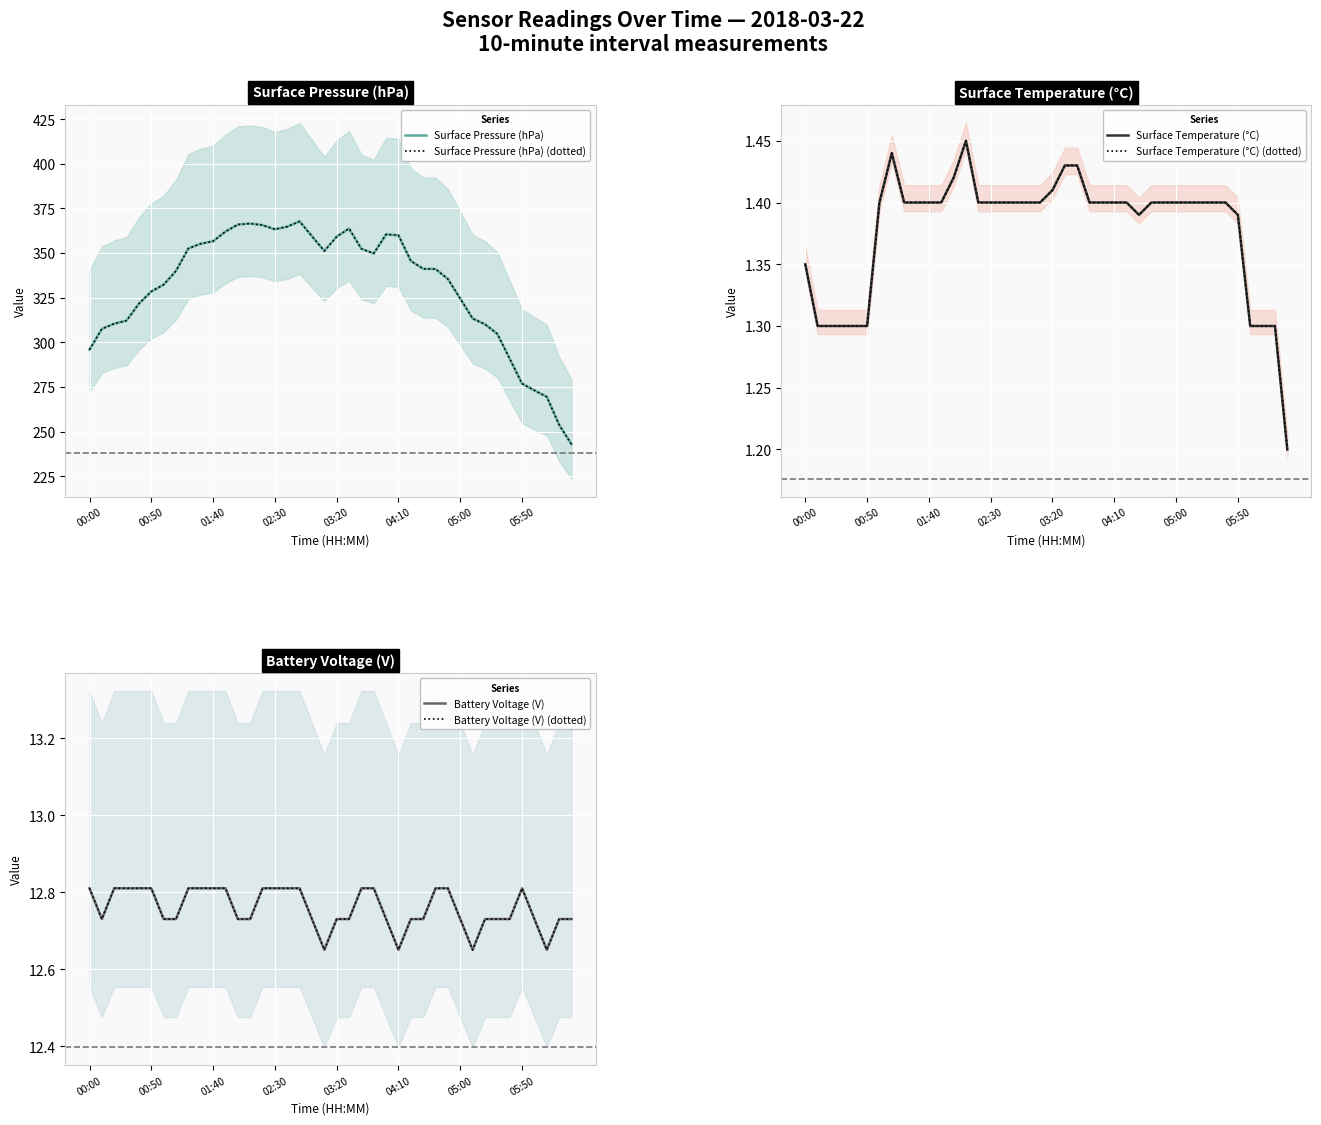

What is the maximum value shown in the chart?

367.7